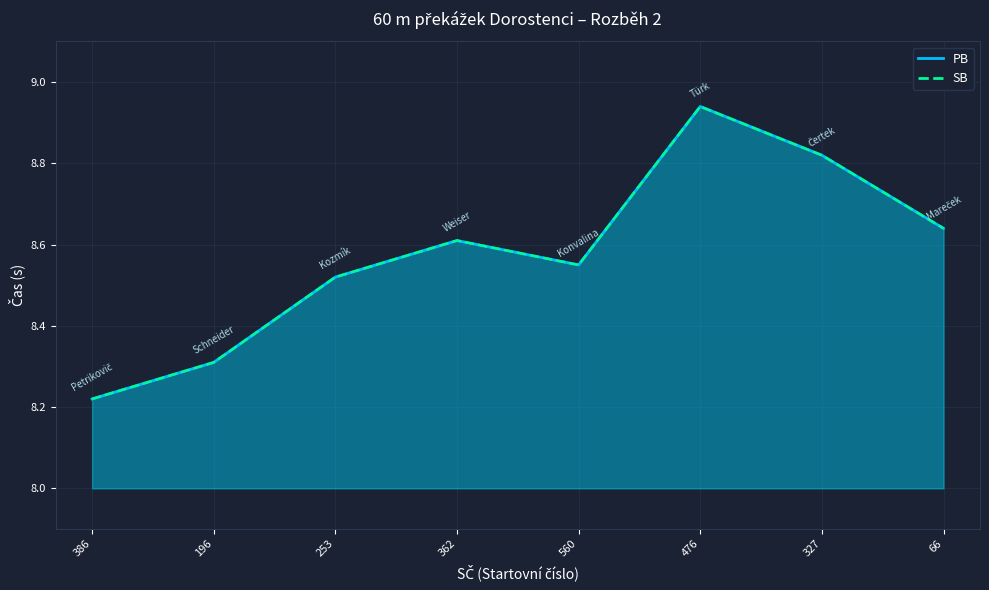

Is it true that PB equals 12.5 at 560?

False